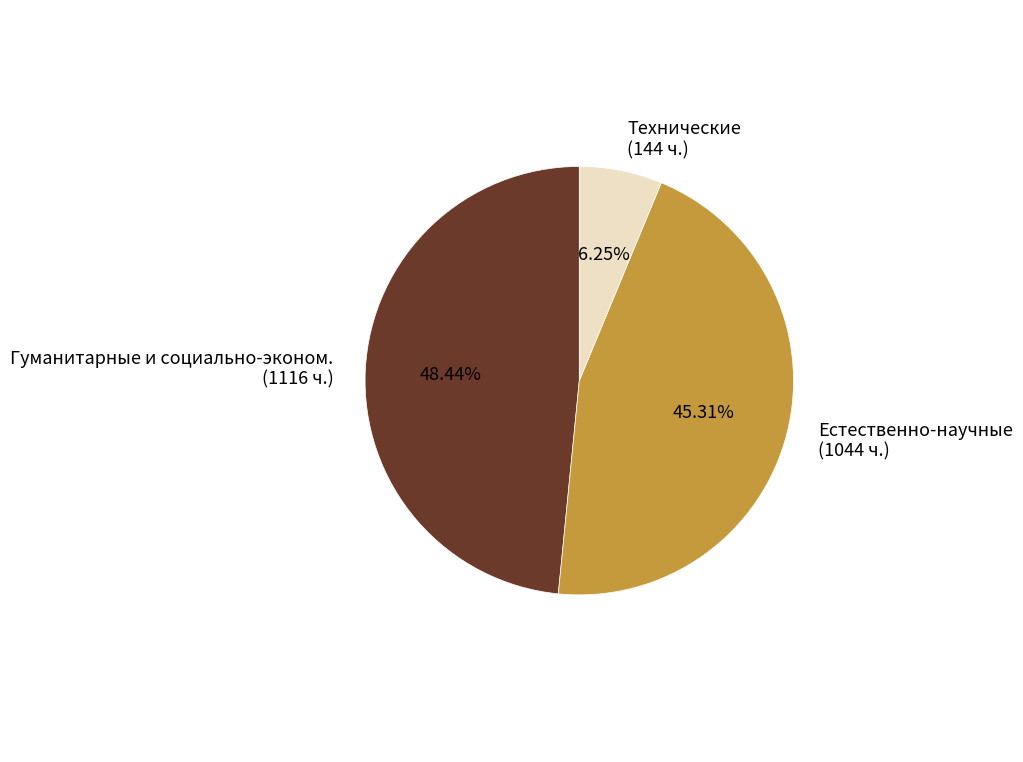

What is the largest slice in the pie chart?

Гуманитарные и социально-эконом.